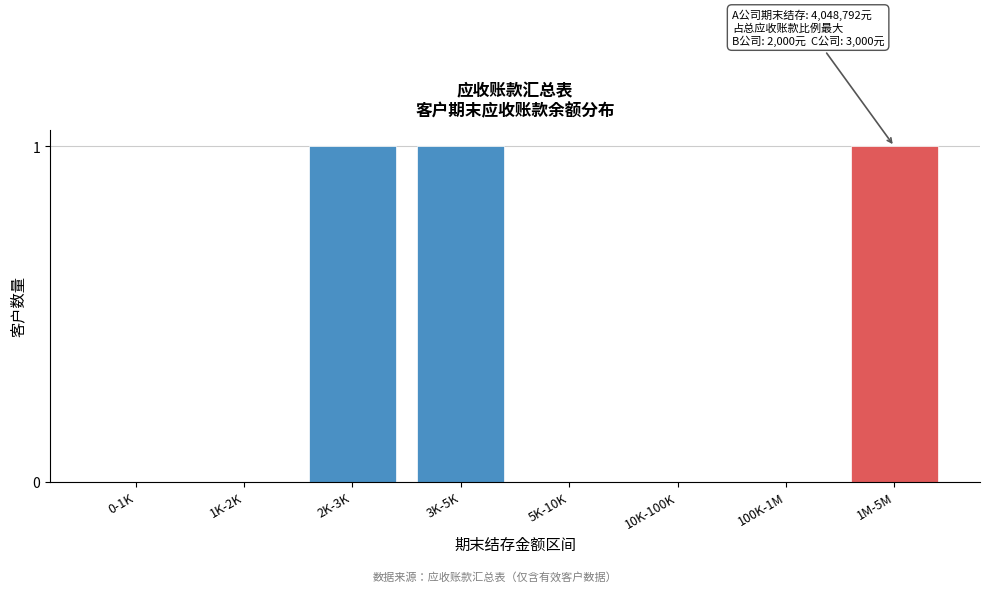

Reading left to right, extract all data points from this chart.

0-1K=0	1K-2K=0	2K-3K=1	3K-5K=1	5K-10K=0	10K-100K=0	100K-1M=0	1M-5M=1